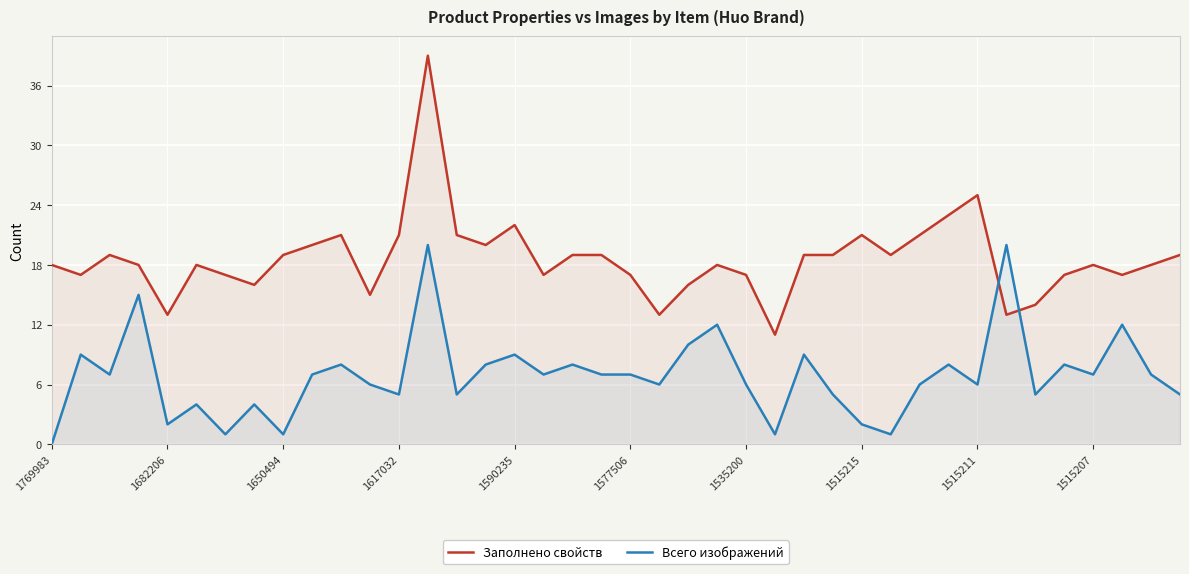

What are all the series names shown in the legend?

Заполнено свойств, Всего изображений